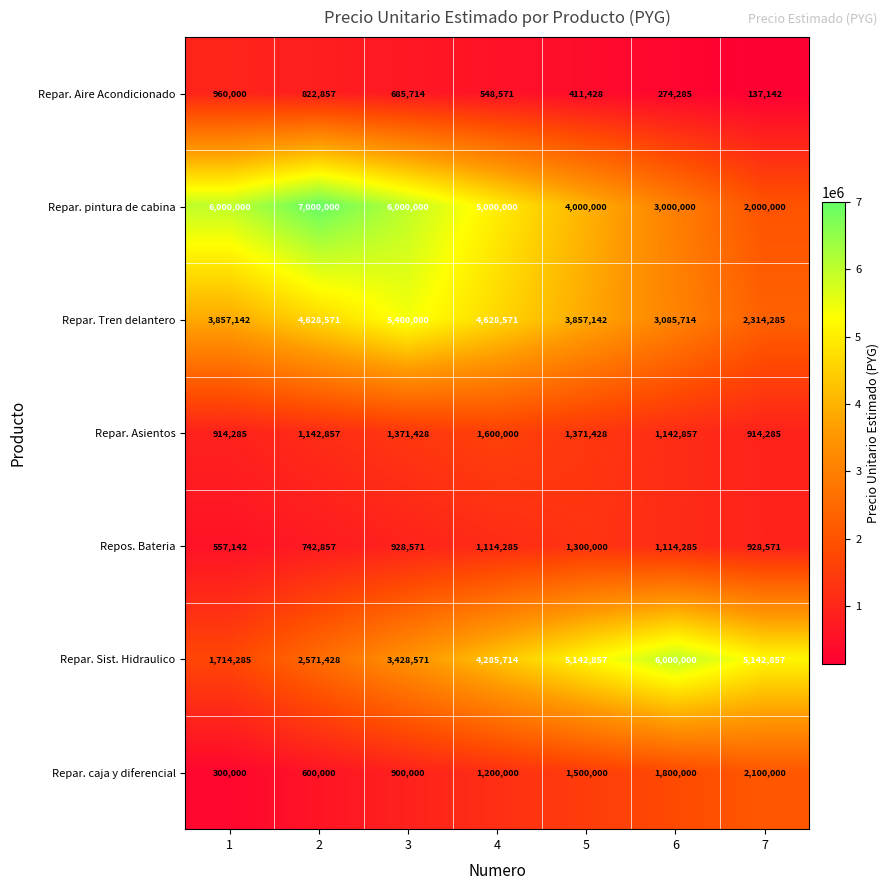

Read the Repar. pintura de cabina value at 4.

5000000